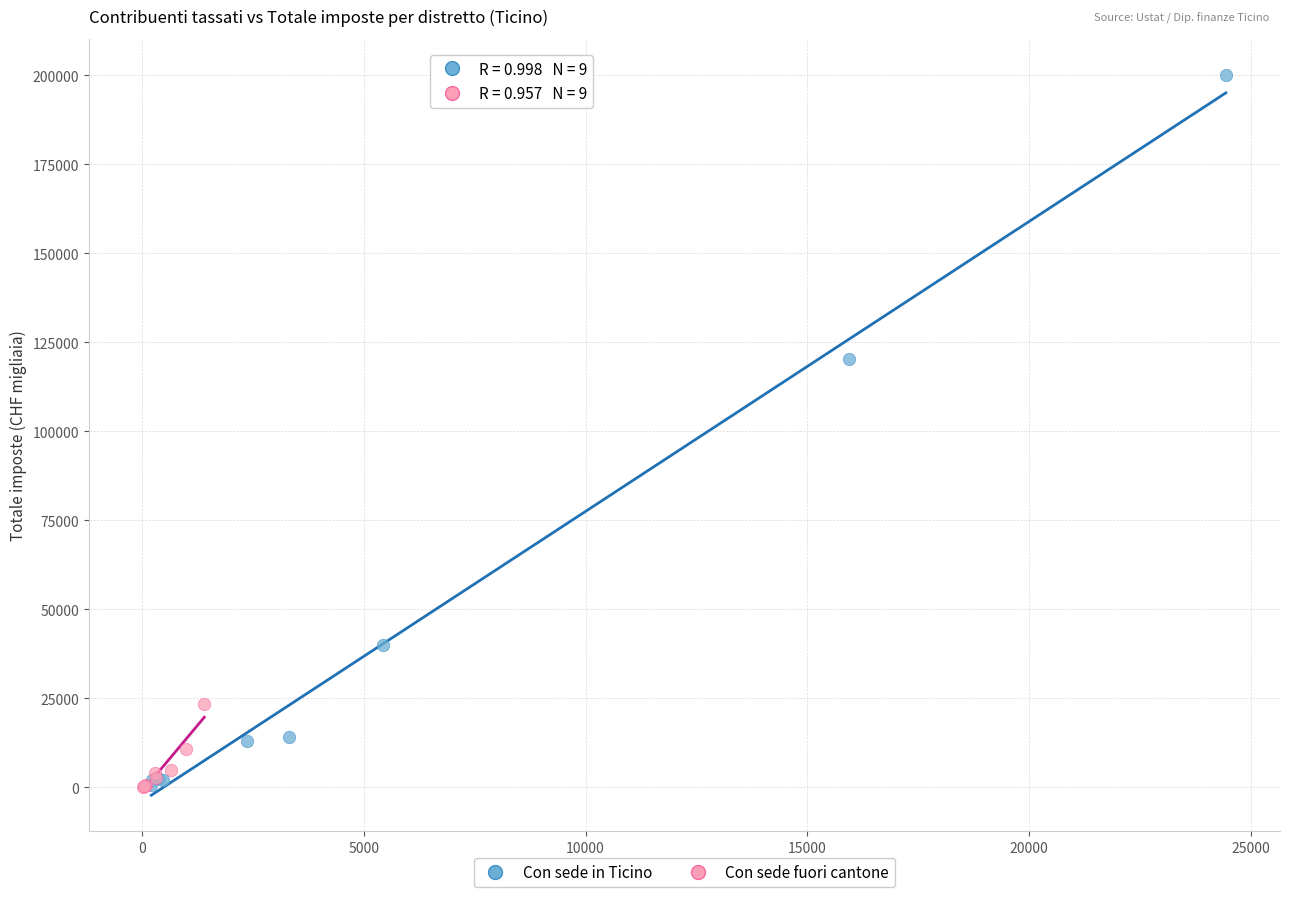

Which series contains the highest Y value?

Con sede in Ticino